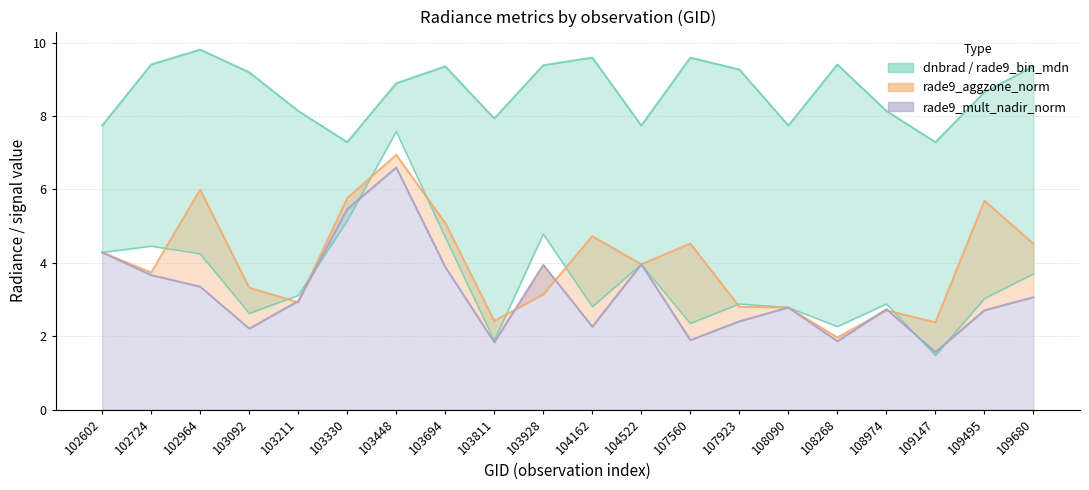

The rade9_mult_nadir_norm series shows 1.8 at 103811. True or false?

True